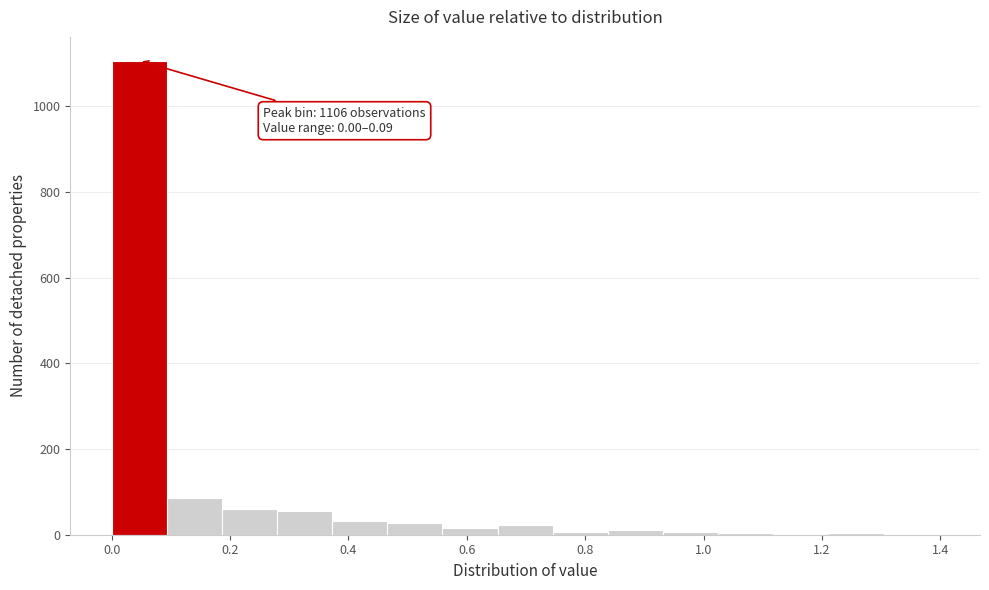

Which range on the x-axis has the tallest bar?

0.00 to 0.10